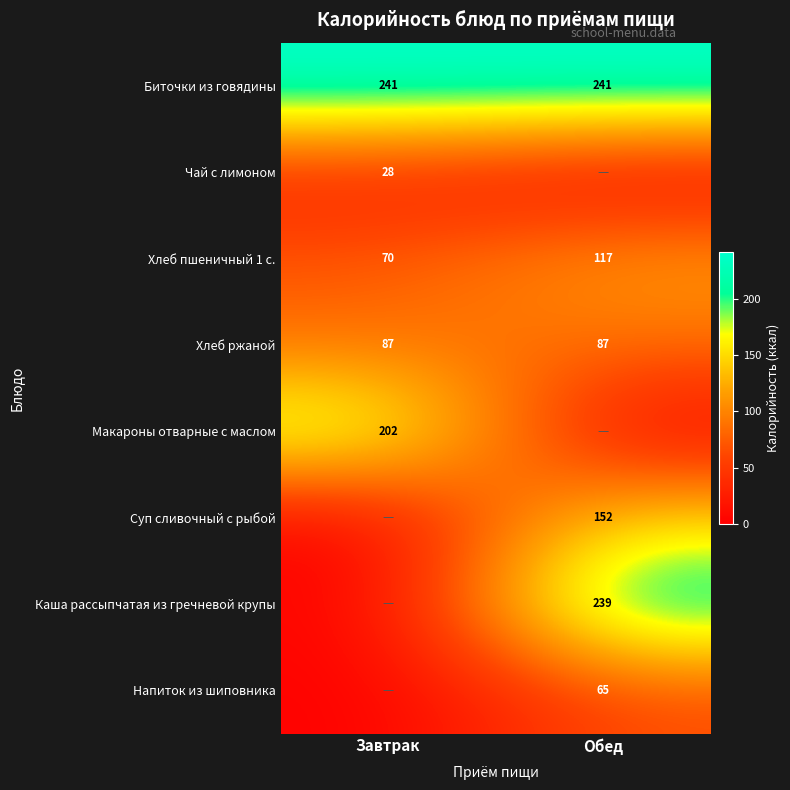

Which category has the highest value in the Хлеб пшеничный 1 с. series?

Обед